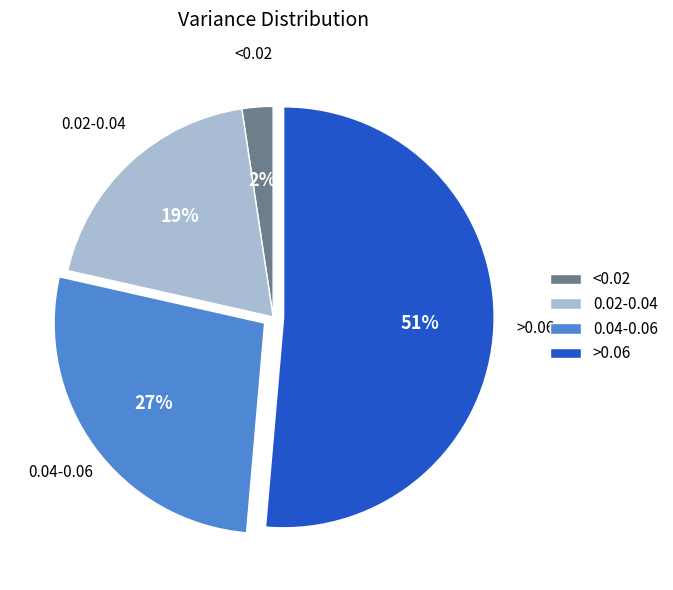

To the nearest percent, what portion does 0.04-0.06 represent?

27%